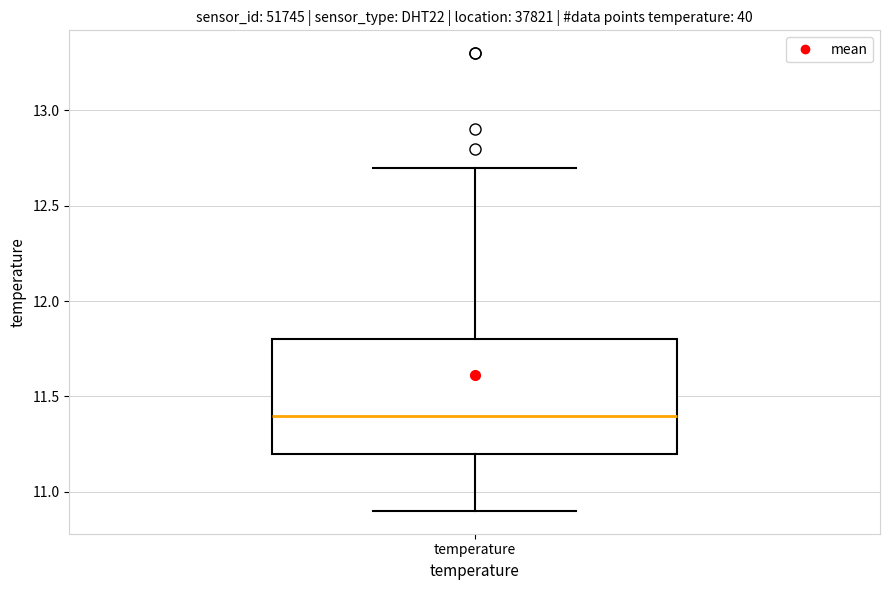

Transcribe this box plot: give where the median line is, the range the box spans, and where the two whiskers end, as read against the y-axis. The values are not printed on the chart, so give them approximately, as read against the axis.

median 11.4, box 11.2 to 11.8, whiskers 10.9 to 12.7